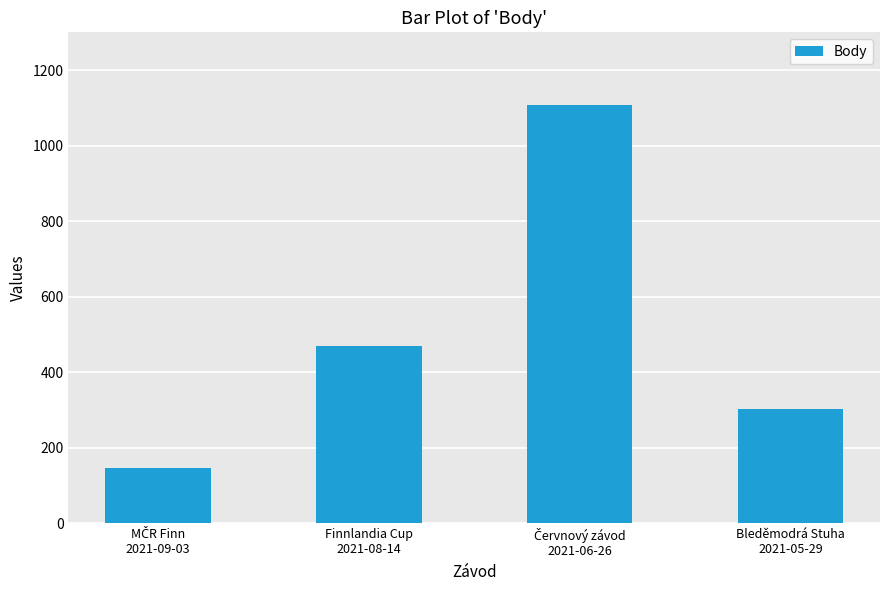

Is it true that the value at Bleděmodrá Stuha
2021-05-29 is 303?

True